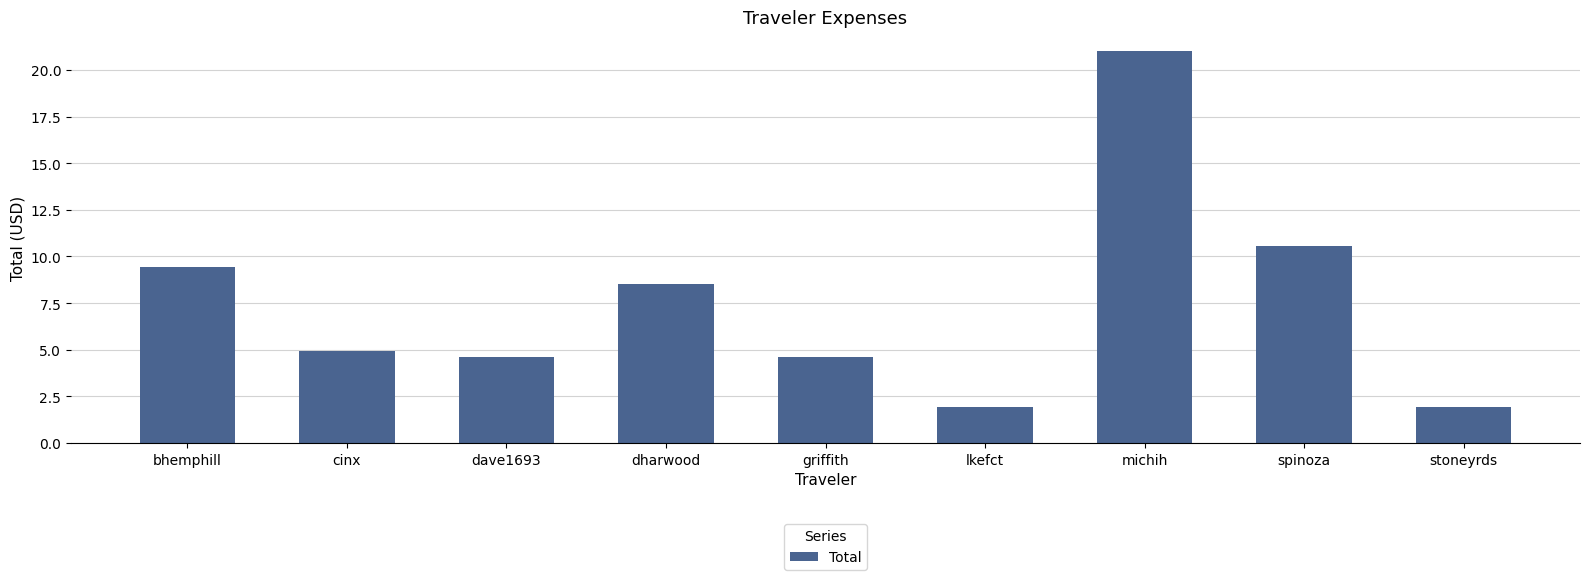

Which category has the highest value across all series?

michih